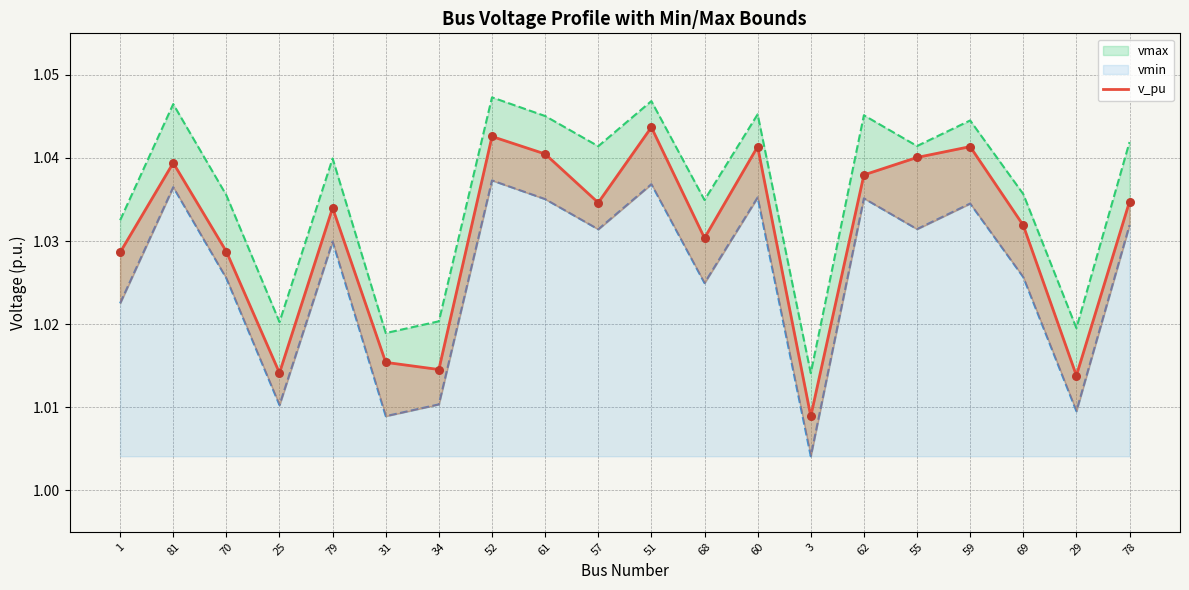

What is the ratio of the value at 29 to the value at 70?

1.0